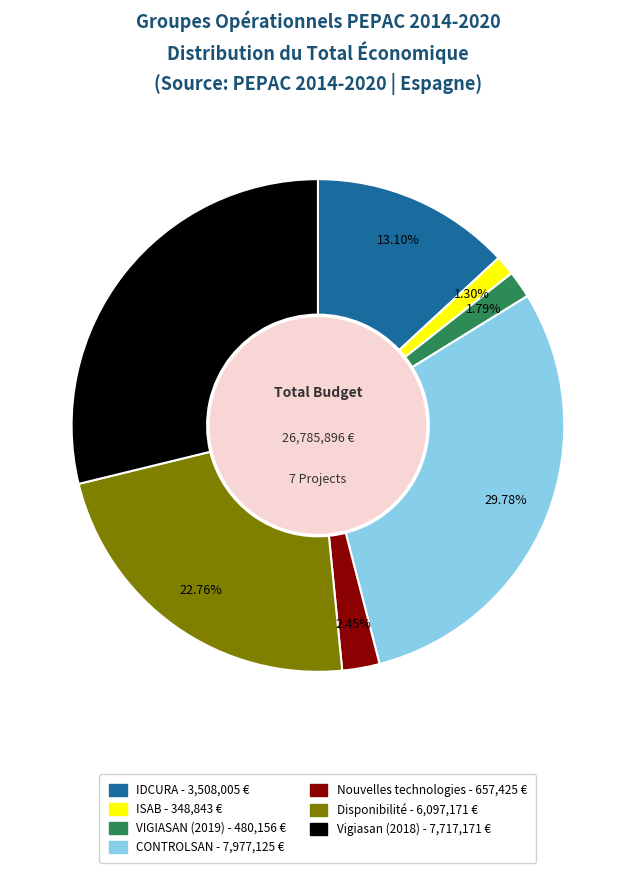

To the nearest percent, what portion does IDCURA represent?

13%